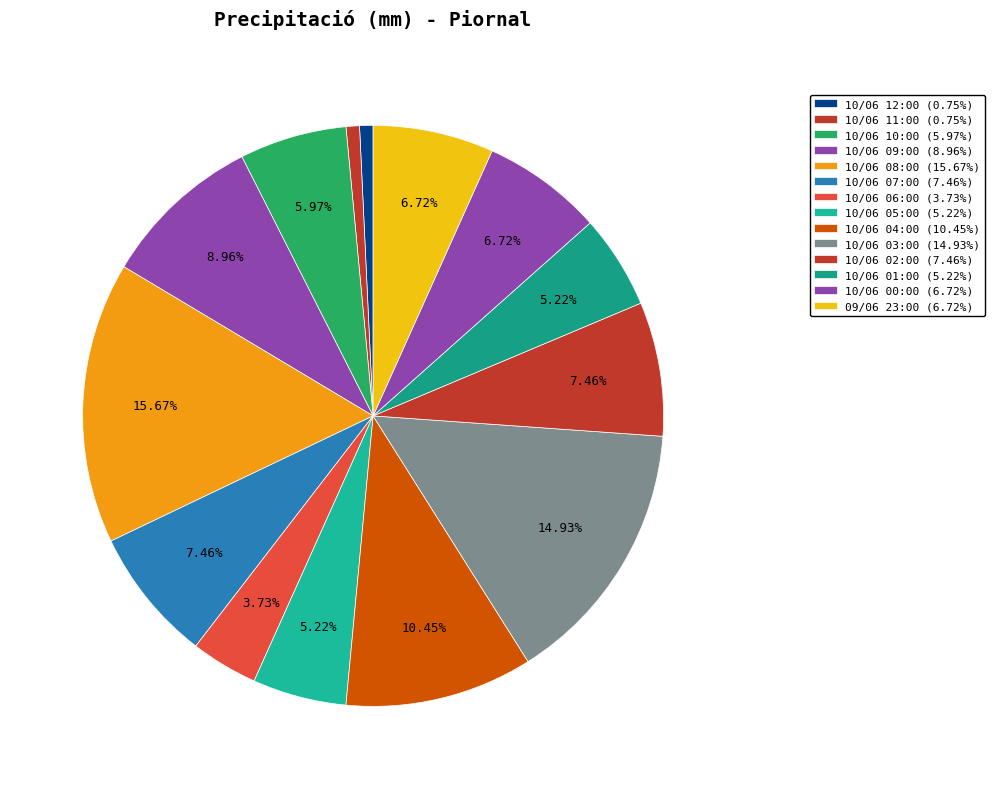

Rank the categories by value from highest to lowest.

10/06 08:00, 10/06 03:00, 10/06 04:00, 10/06 09:00, 10/06 07:00, 10/06 02:00, 10/06 00:00, 09/06 23:00, 10/06 10:00, 10/06 05:00, 10/06 01:00, 10/06 06:00, 10/06 12:00, 10/06 11:00